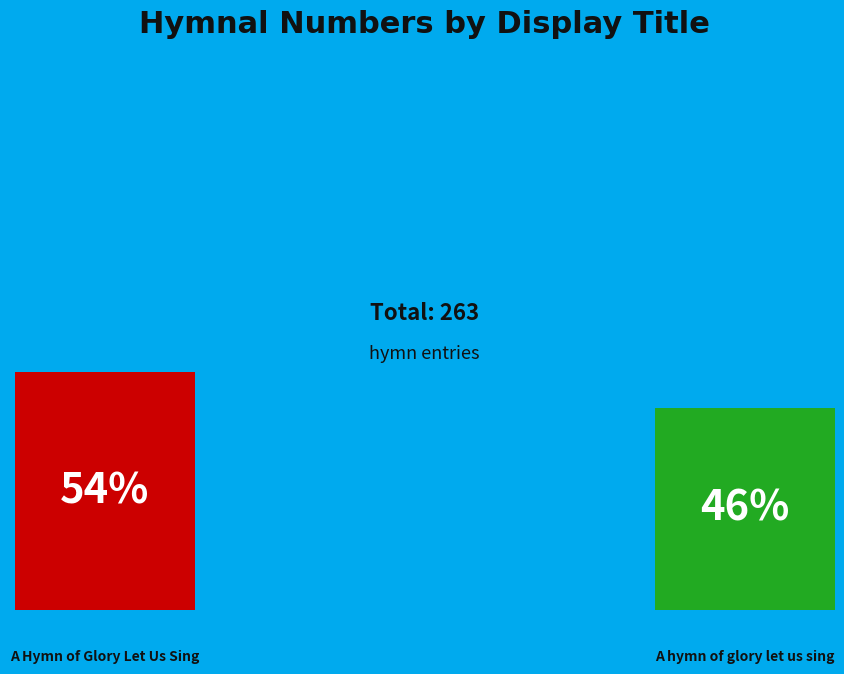

True or false: A Hymn of Glory Let Us Sing accounts for 54% of the total.

True